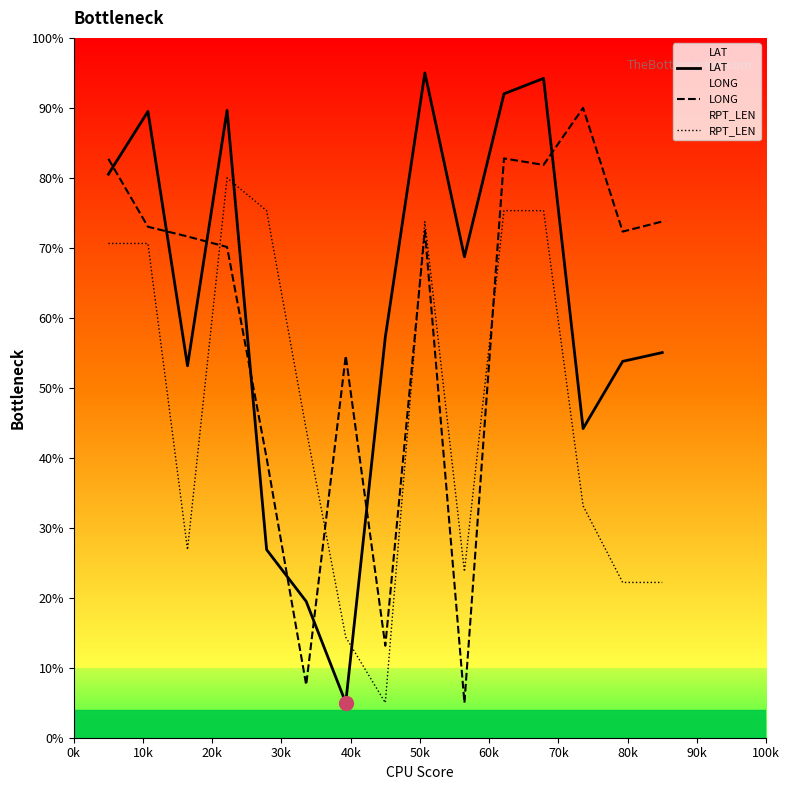

What is the maximum value shown in the chart?

95.0